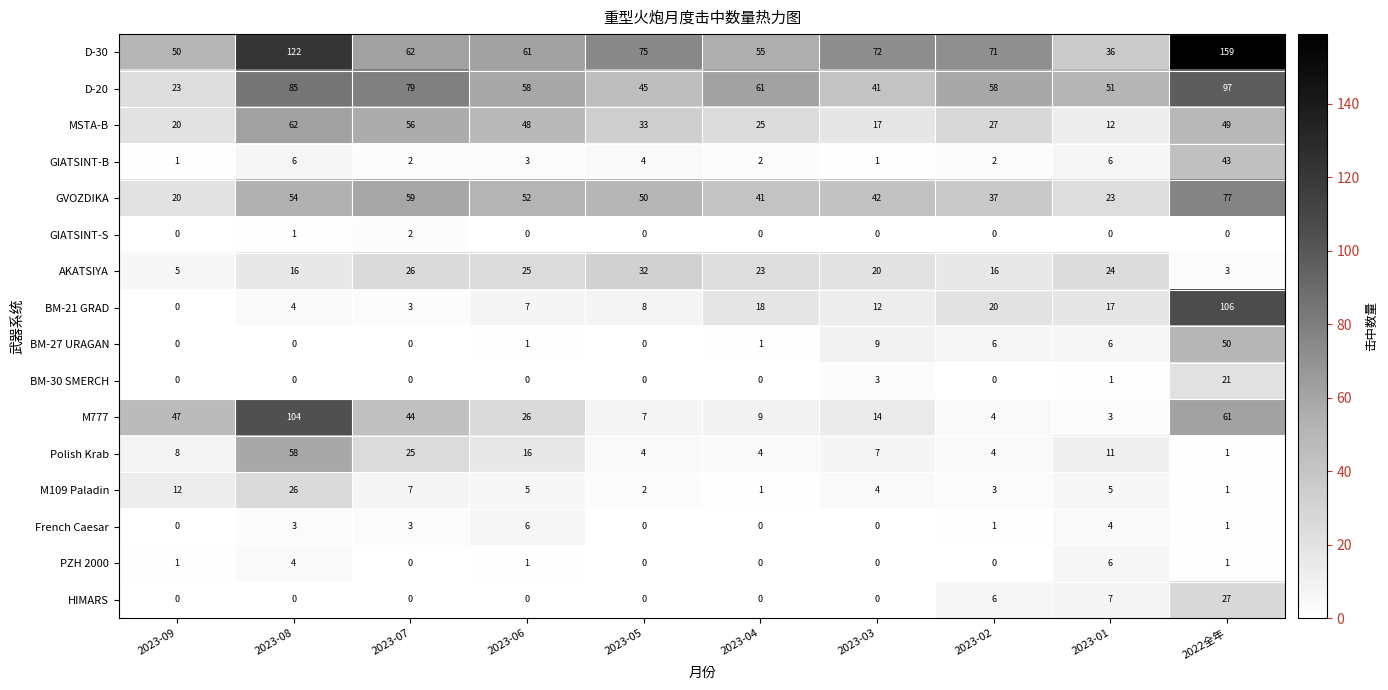

What is the total value across all series at 2023-09?

187